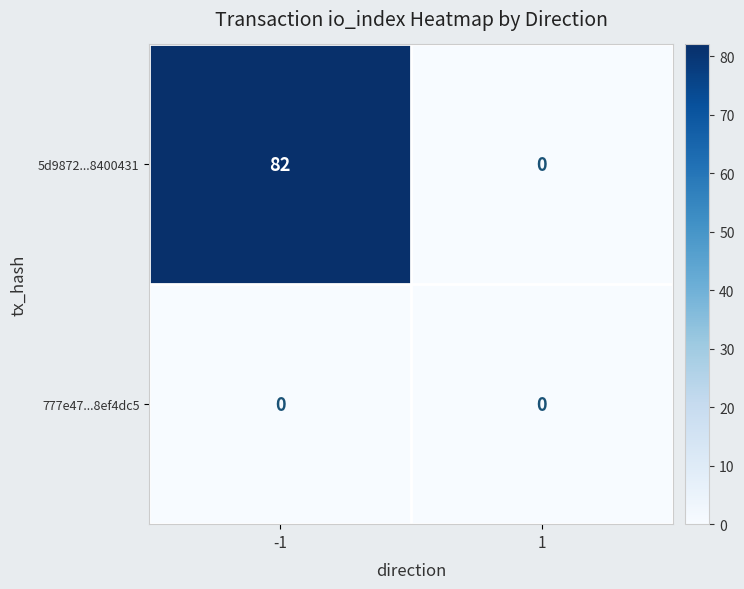

Which series has the widest spread of values?

5d9872...8400431